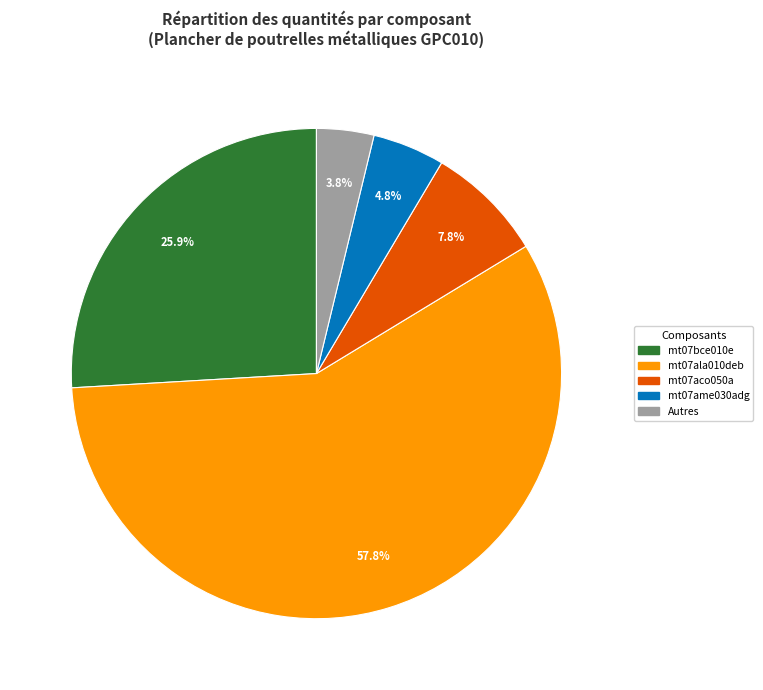

How many segments does this pie chart have?

5